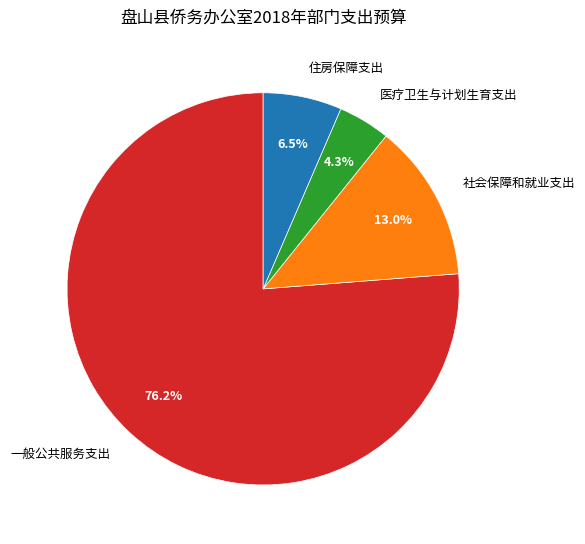

Is there any slice that represents more than half of the pie?

Yes